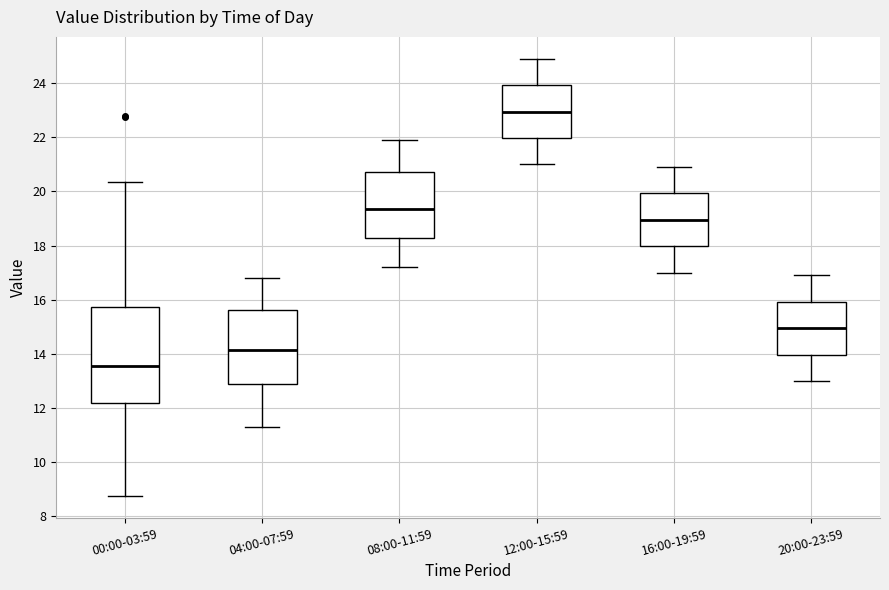

Which box has the highest median line?

12:00-15:59